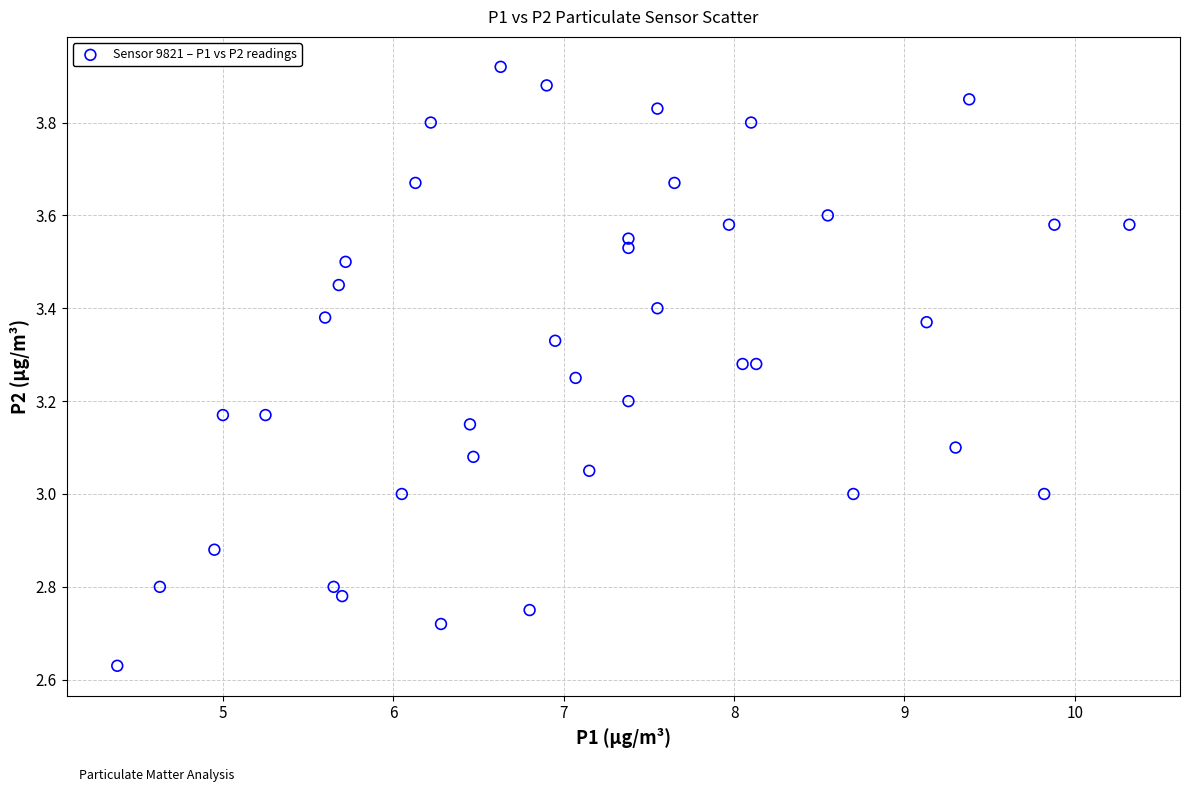

What is the range of Y values (max minus min)?

1.3